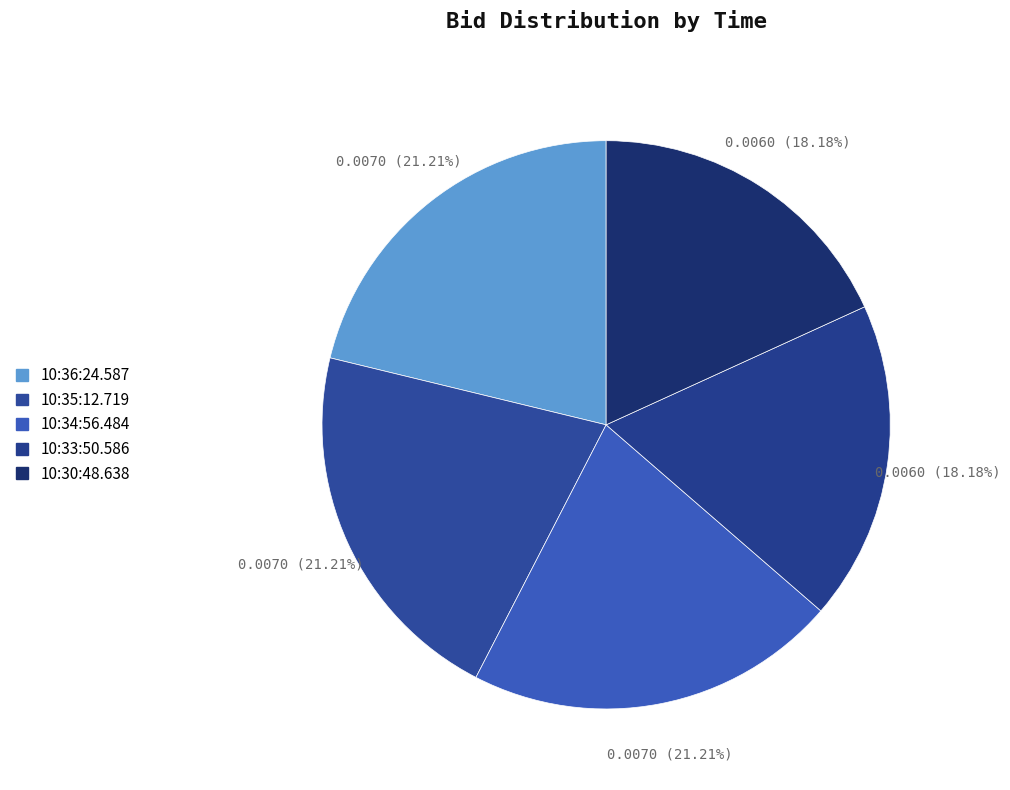

How many slices are in this pie chart?

5